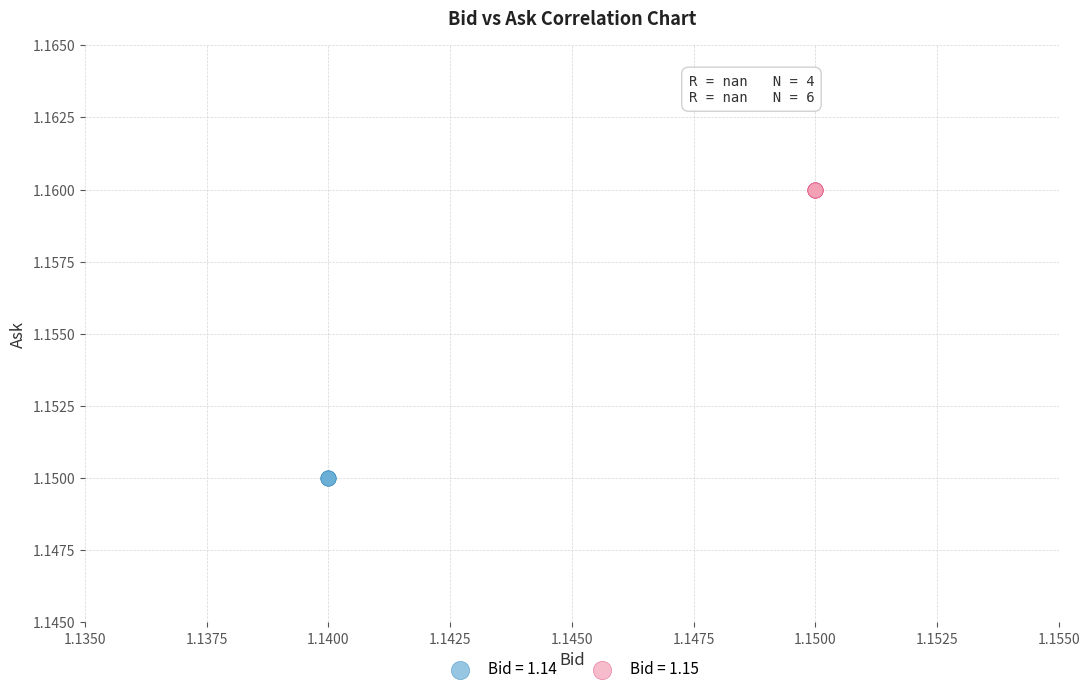

Which series contains the lowest Y value?

Bid = 1.14